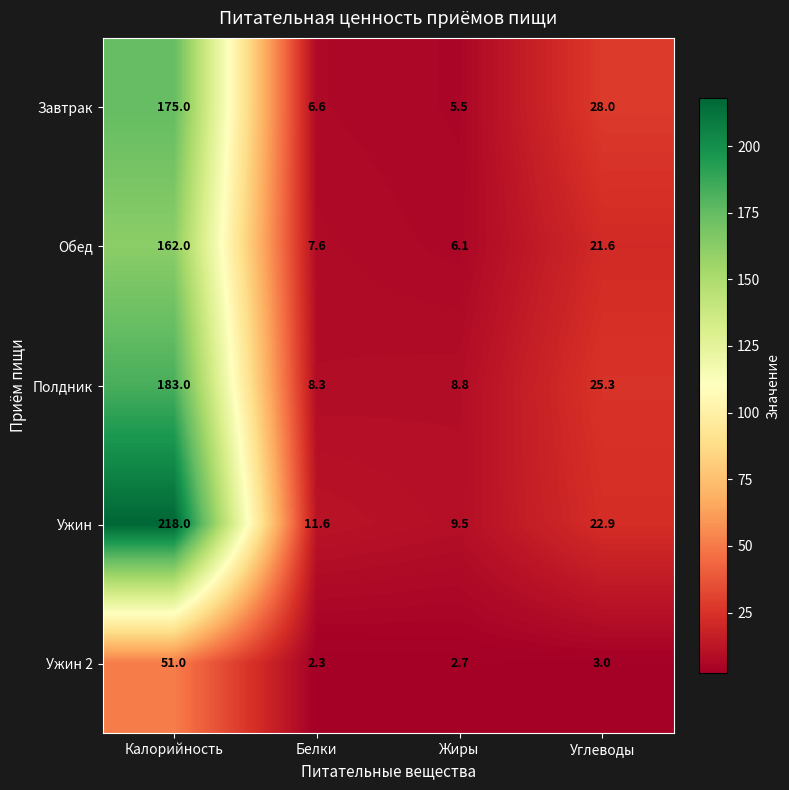

Rank the series at Белки from highest to lowest value.

Ужин, Полдник, Обед, Завтрак, Ужин 2